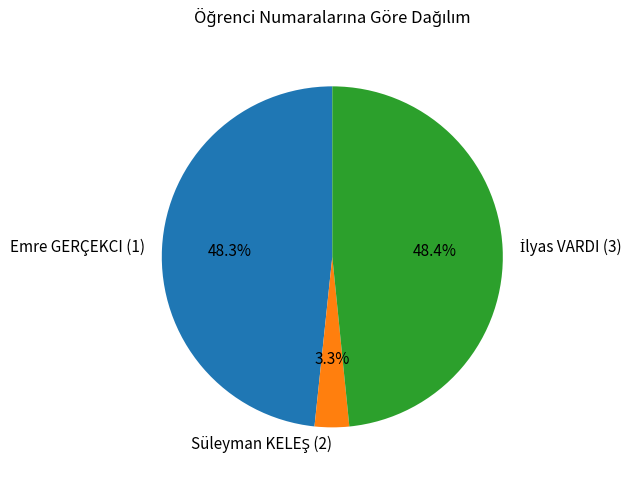

The Emre GERÇEKCI (1) slice represents 62% of the pie. True or false?

False